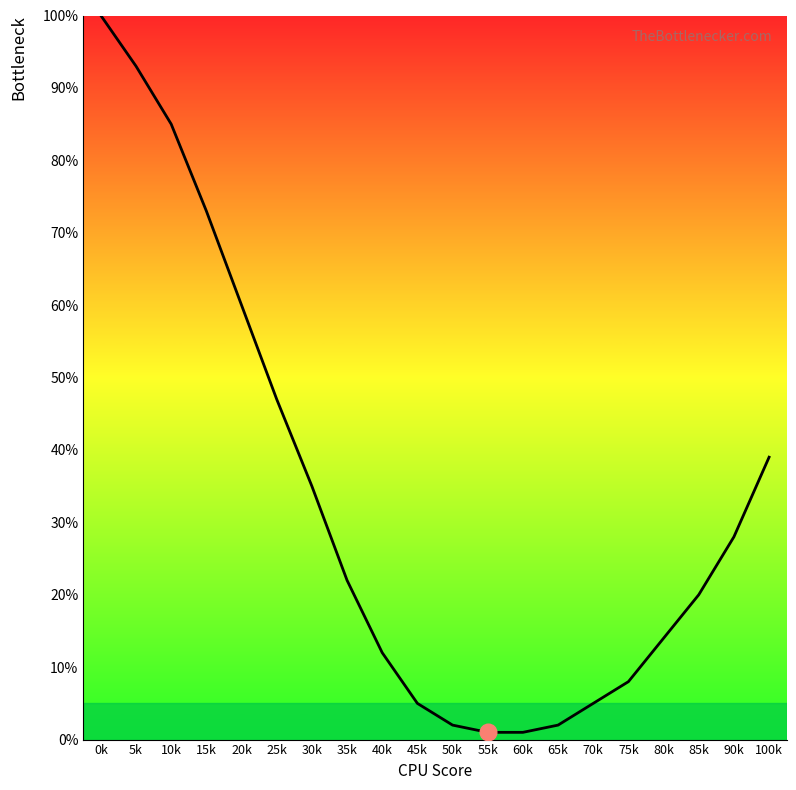

What is the difference between the maximum and minimum values?

99